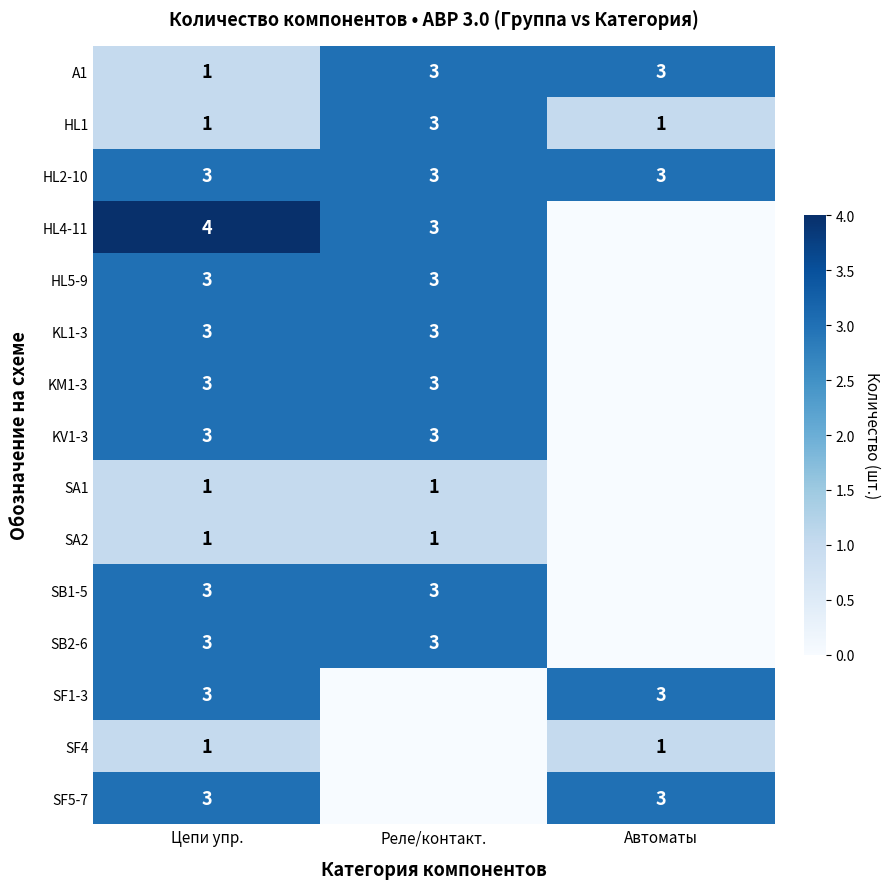

How many HL1 values are between 1 and 3?

3